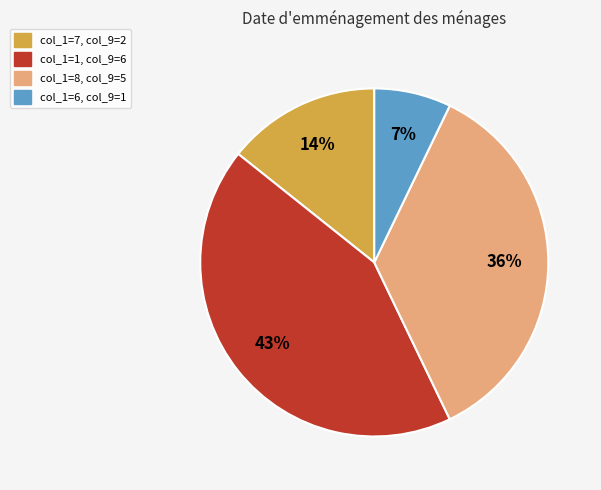

To the nearest percent, what is the average slice percentage?

25%